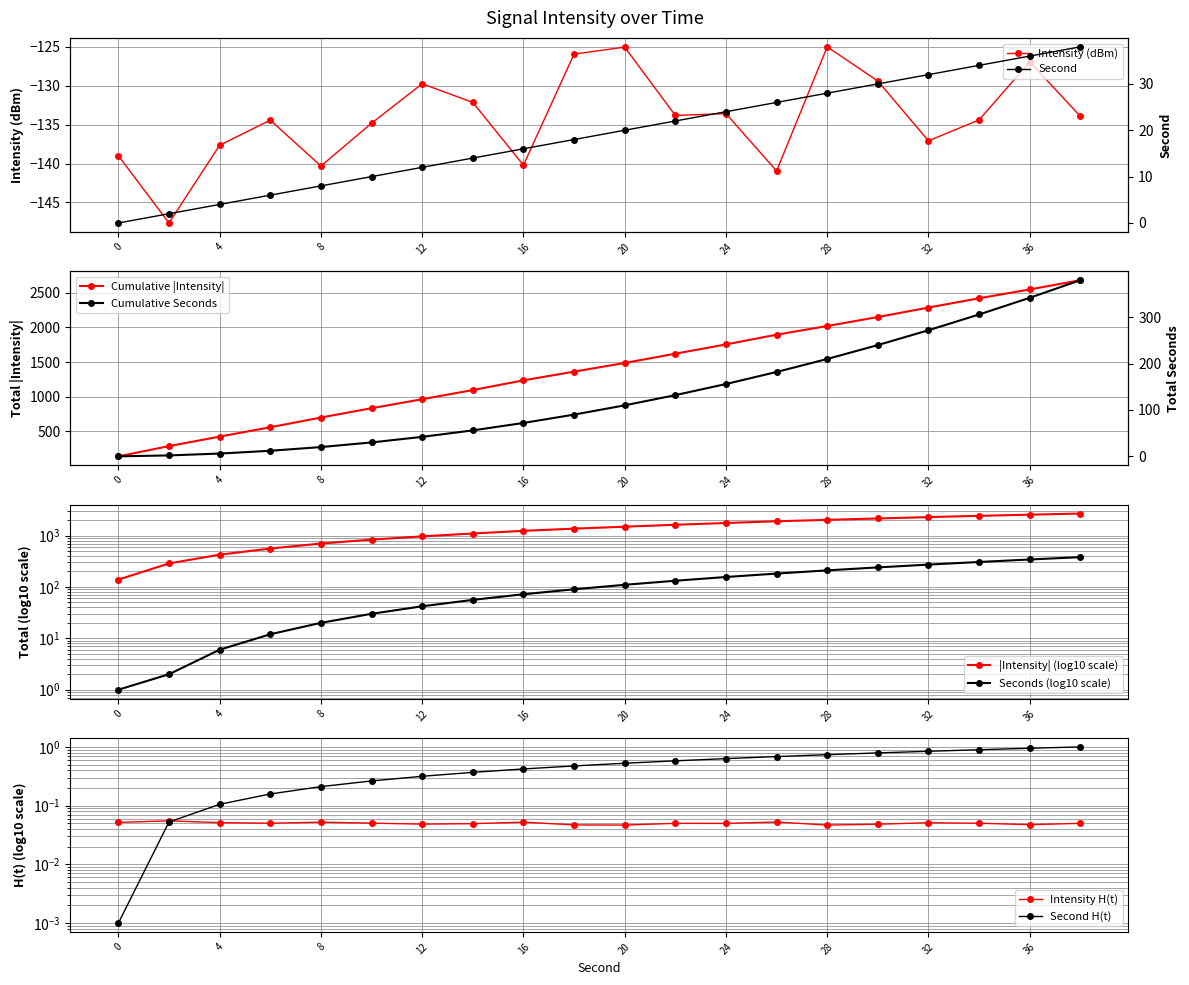

What is the value of the second point at the 16th from the left?

30.0